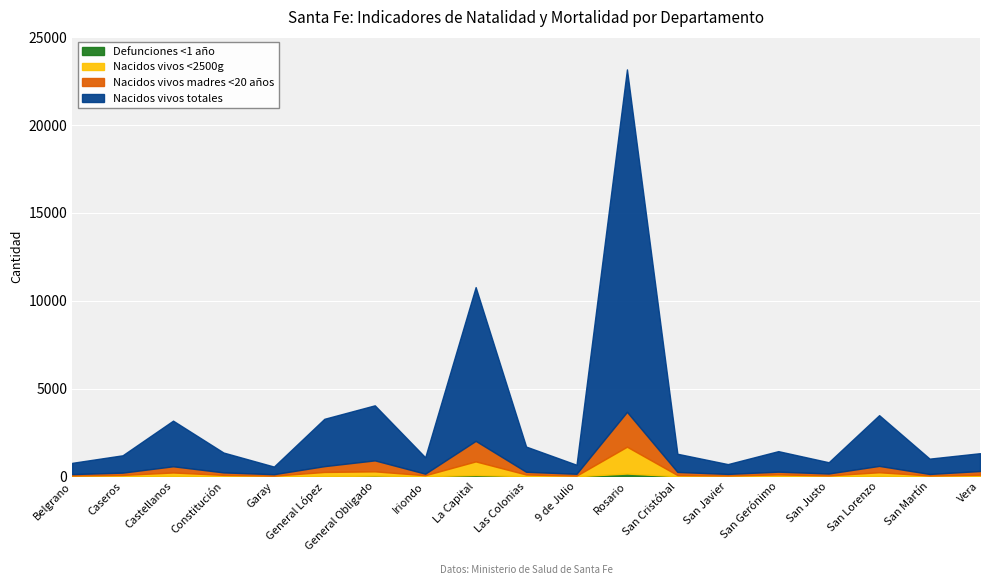

True or false: Nacidos vivos <2500g has a value of 93 at San Gerónimo.

True